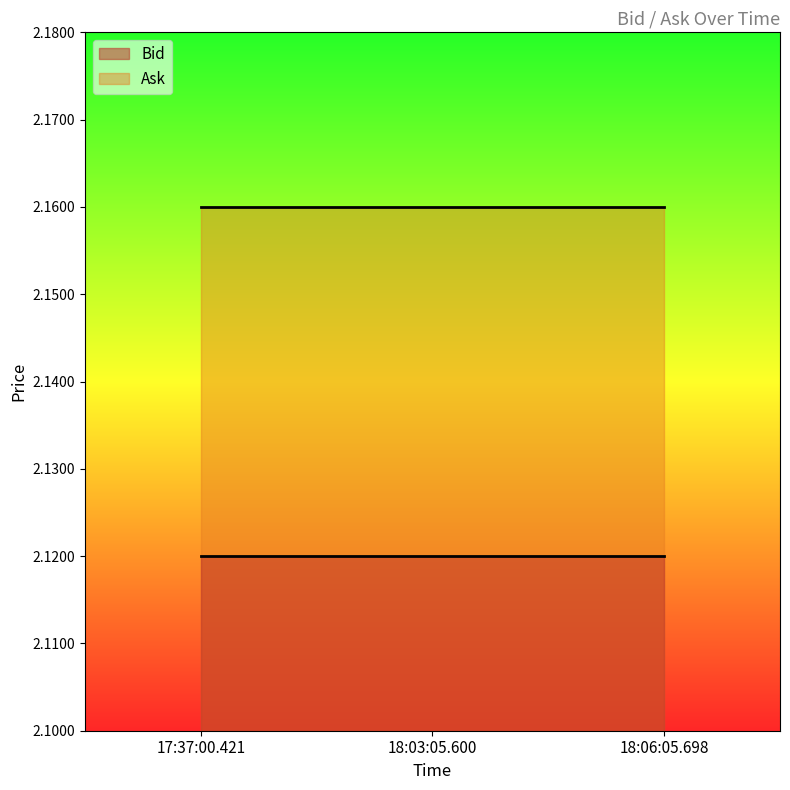

Does the chart display data point markers on the line(s)?

No